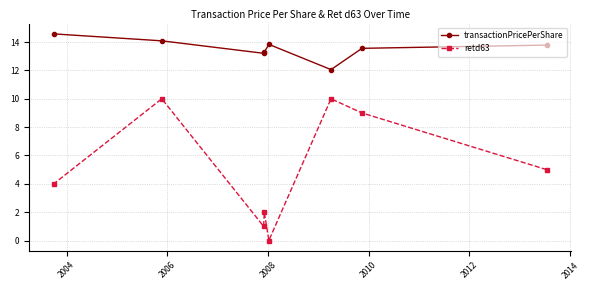

What are all the series names shown in the legend?

transactionPricePerShare, retd63